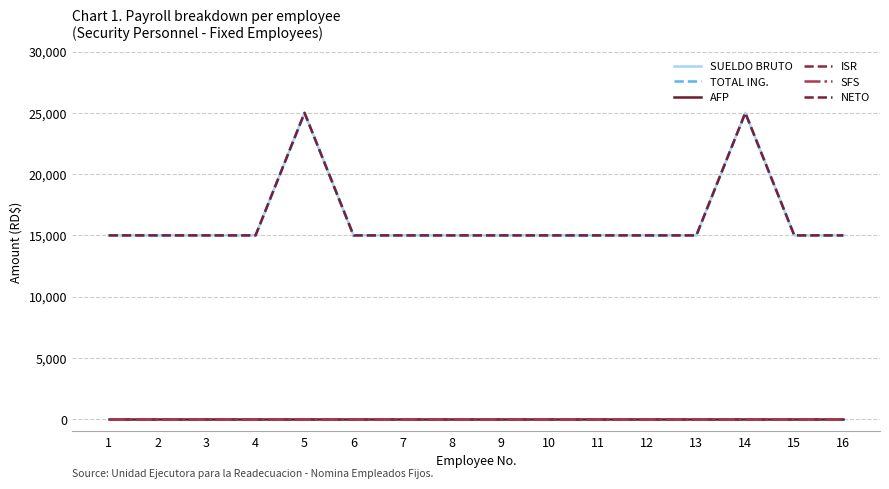

The NETO series shows 15000 at 10. True or false?

True